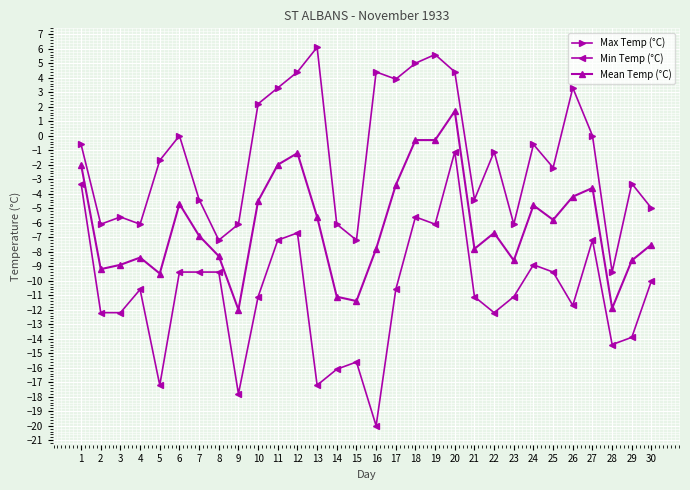

List the series in order of their overall mean, lowest first.

Min Temp (°C), Mean Temp (°C), Max Temp (°C)